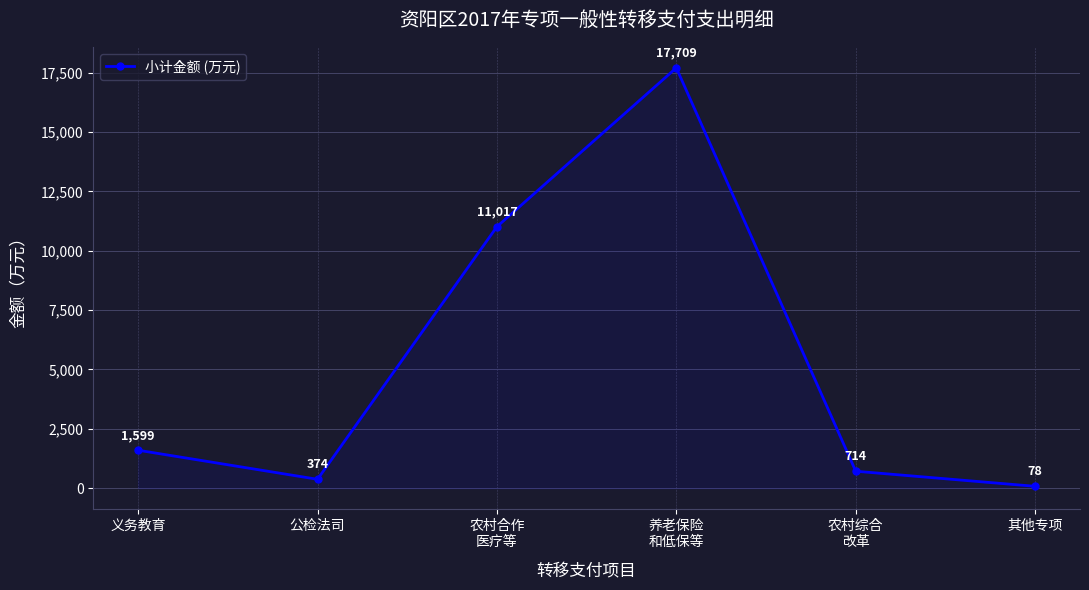

What is the sum of all values?

31491